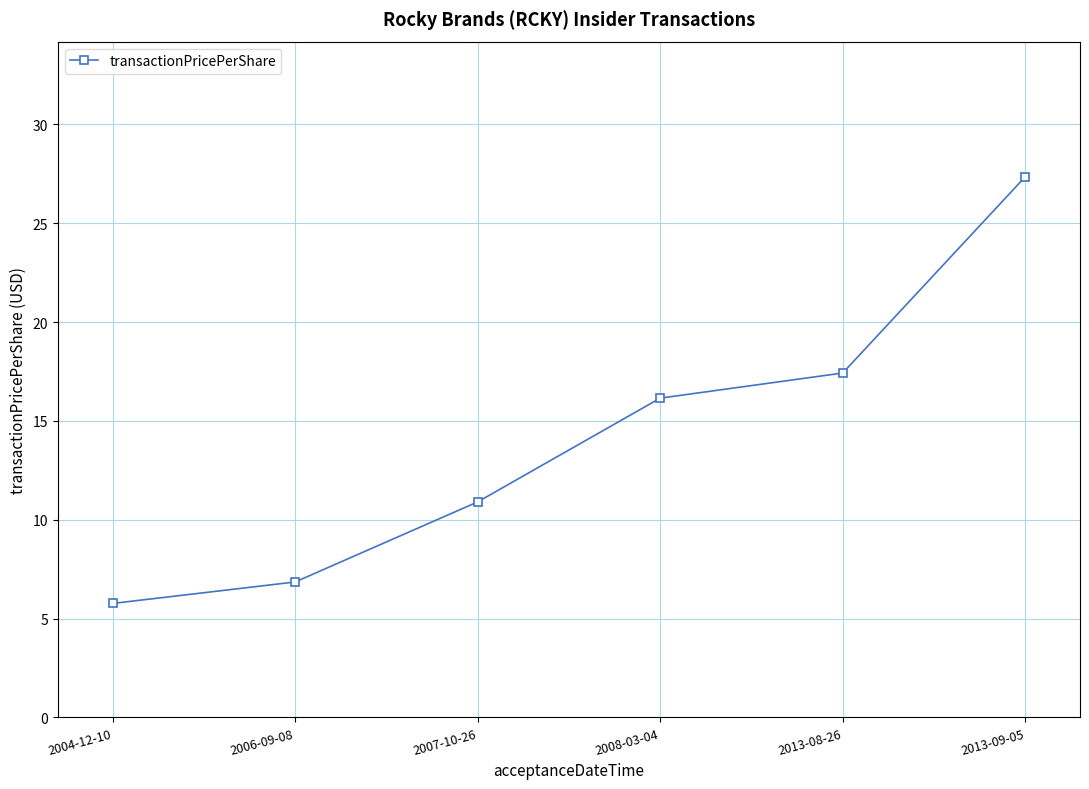

What is the greatest value displayed?

27.3